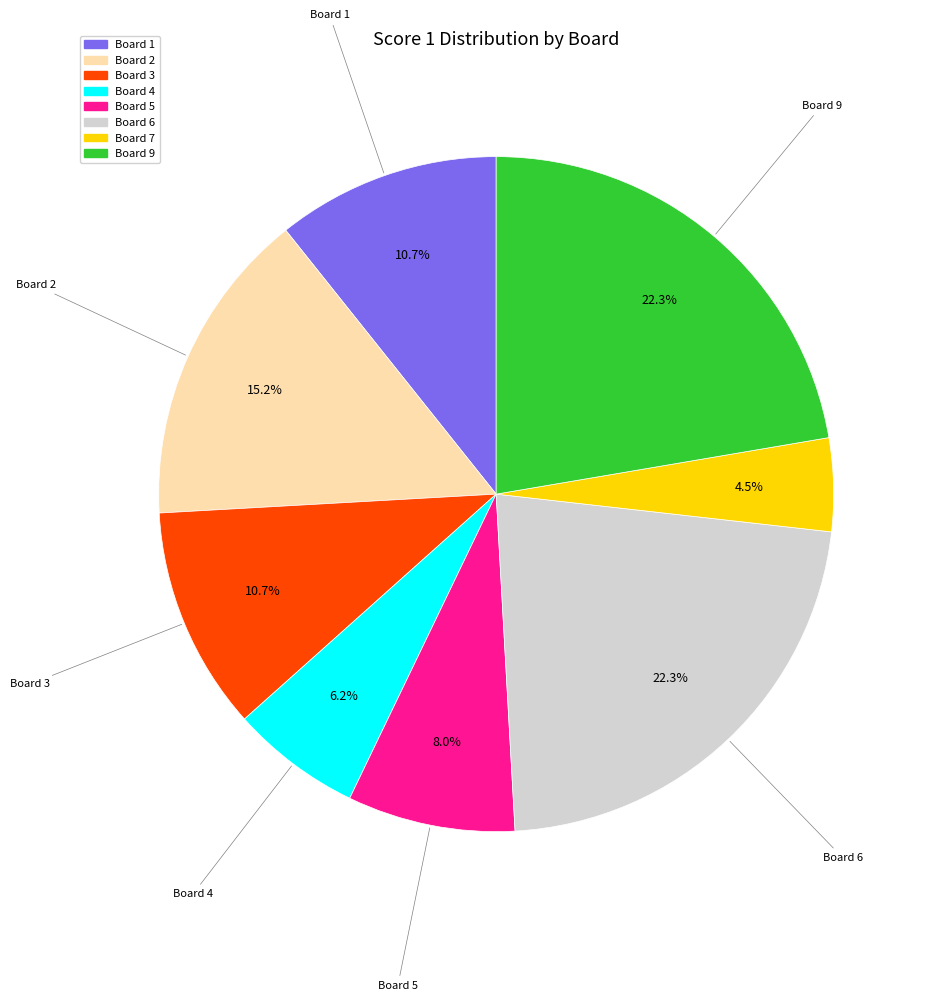

Is there any slice that represents more than half of the pie?

No